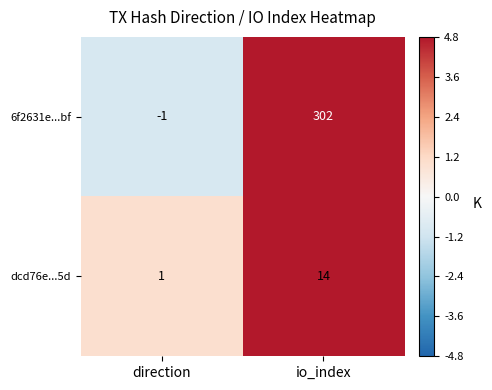

The value of 6f2631e...bf at direction is -1. True or false?

True